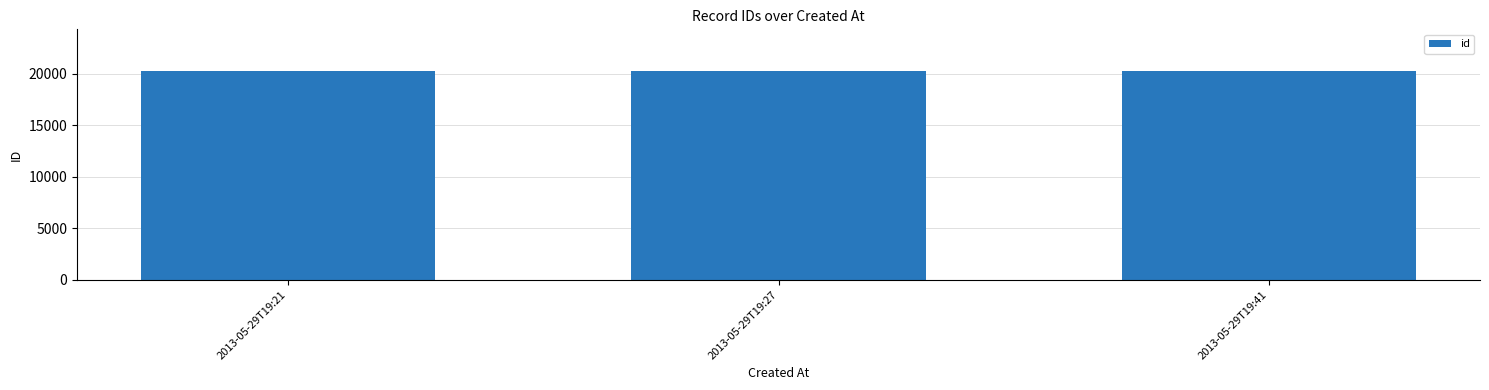

What is the value of the 3rd bar from the left?

20240